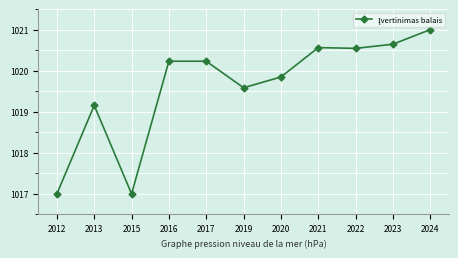

The value at 2021 is 307.5. True or false?

False